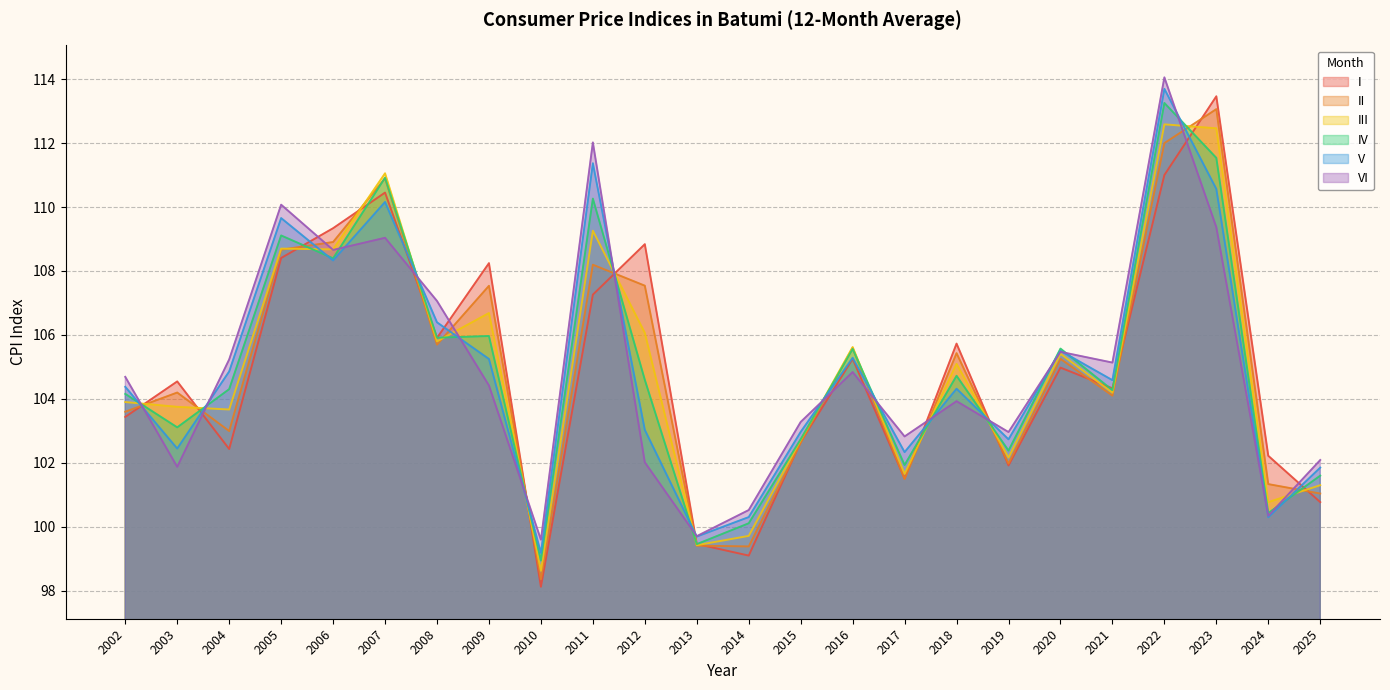

What is the difference between the maximum and second lowest values in the V series?

14.0